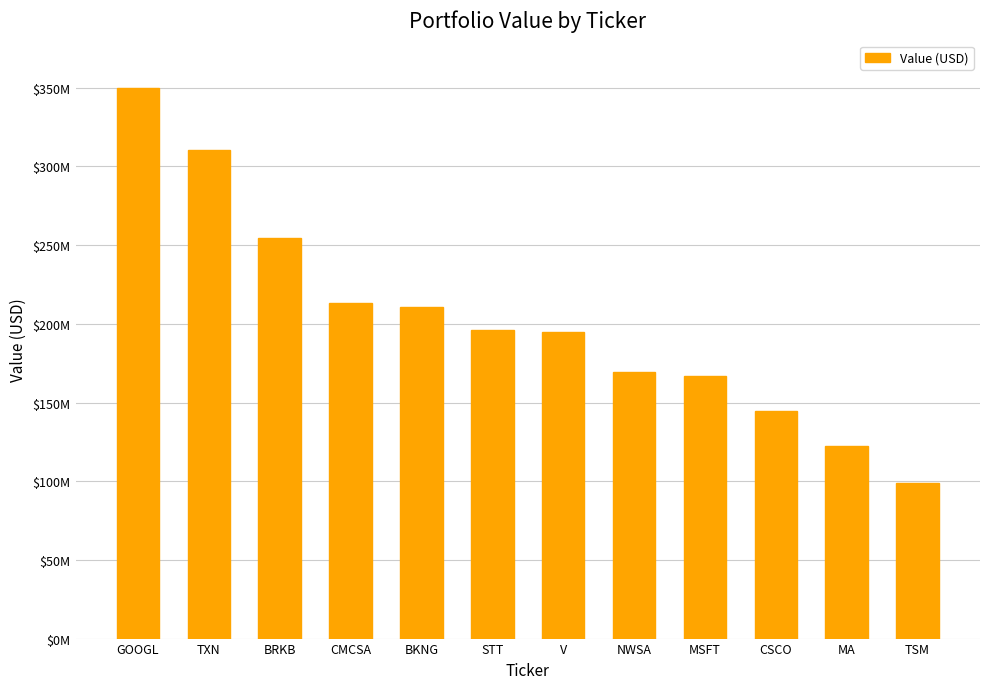

List the labels in order of value, largest first.

GOOGL, TXN, BRKB, CMCSA, BKNG, STT, V, NWSA, MSFT, CSCO, MA, TSM